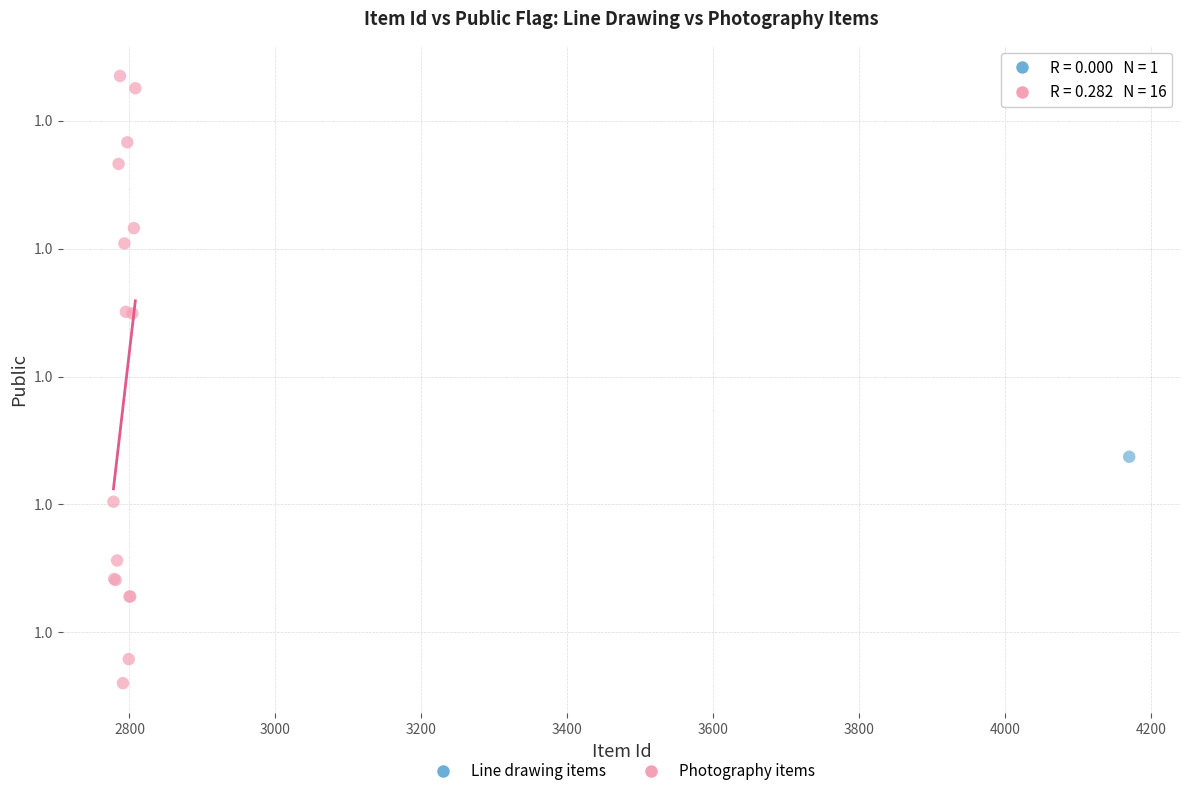

What are all the series names shown in the legend?

Line drawing items, Photography items